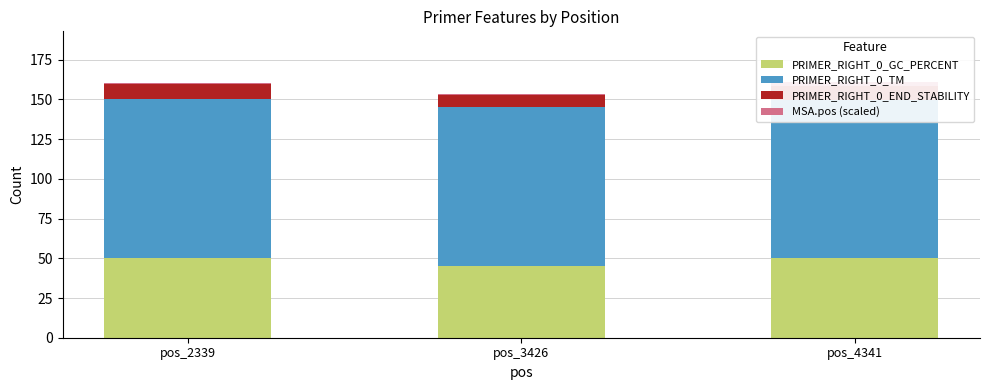

Reading left to right, list all the values displayed in this chart.

PRIMER_RIGHT_0_GC_PERCENT: pos_2339=50.0	pos_3426=45.5	pos_4341=50.0
PRIMER_RIGHT_0_TM: pos_2339=100.0	pos_3426=100.0	pos_4341=99.4
PRIMER_RIGHT_0_END_STABILITY: pos_2339=10.0	pos_3426=7.2	pos_4341=9.3
MSA.pos (scaled): pos_2339=0.6	pos_3426=1.0	pos_4341=2.0